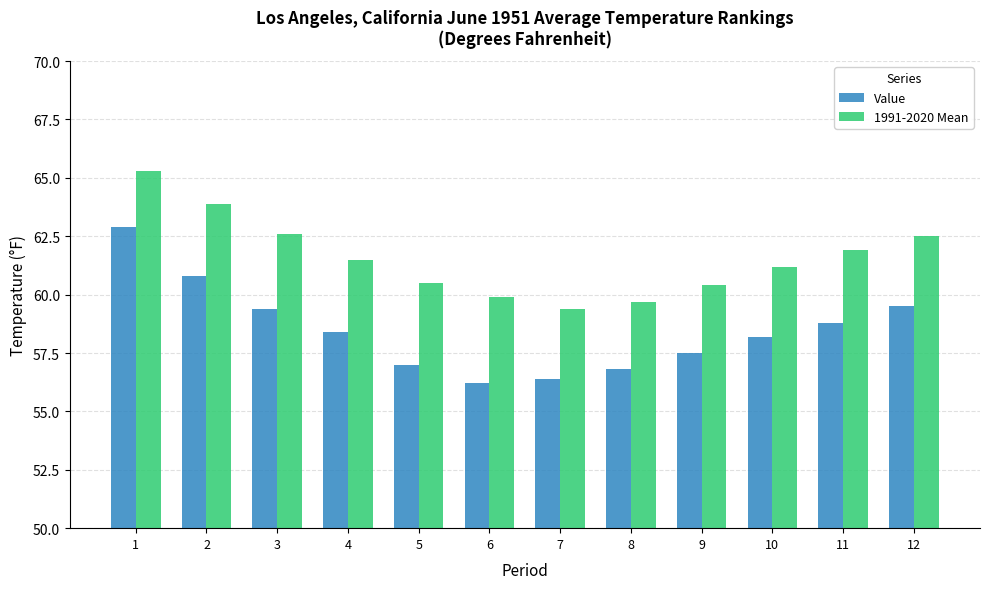

Reading left to right, extract all data points from this chart.

Value: 1=62.9	2=60.8	3=59.4	4=58.4	5=57.0	6=56.2	7=56.4	8=56.8	9=57.5	10=58.2	11=58.8	12=59.5
1991-2020 Mean: 1=65.3	2=63.9	3=62.6	4=61.5	5=60.5	6=59.9	7=59.4	8=59.7	9=60.4	10=61.2	11=61.9	12=62.5